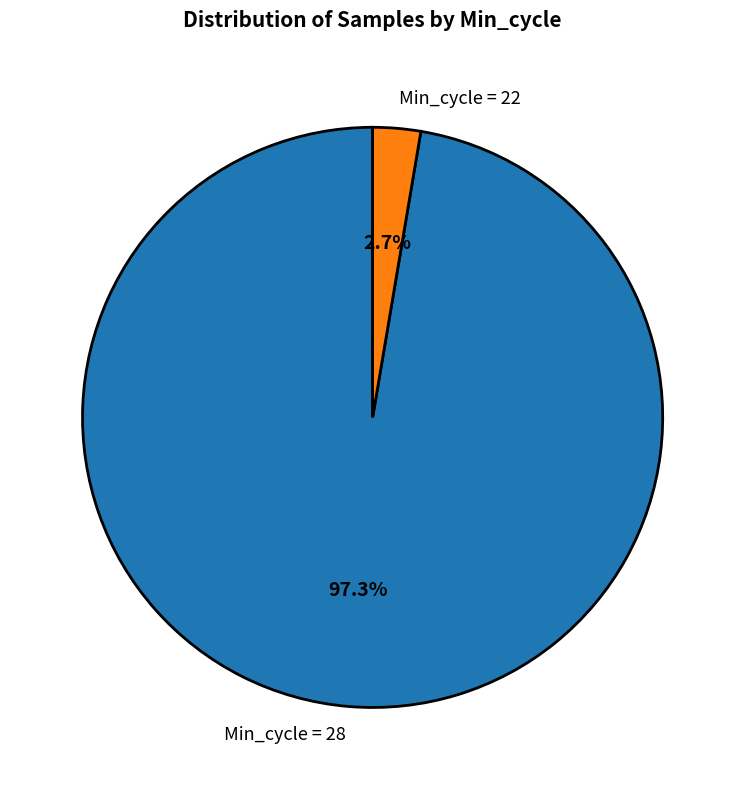

Rank the categories by value from highest to lowest.

Min_cycle = 28, Min_cycle = 22